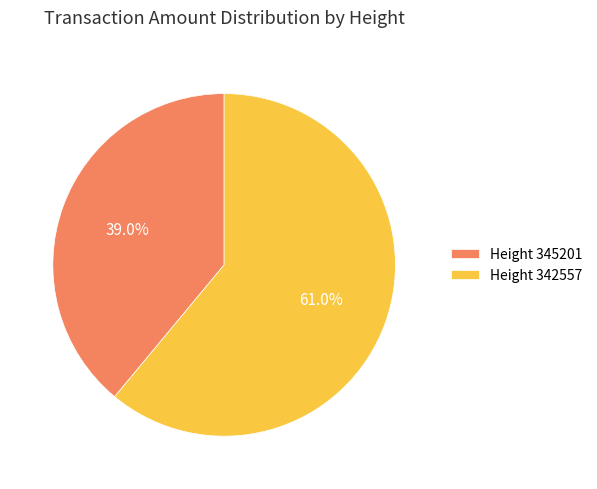

Which slice is the largest?

Height 342557